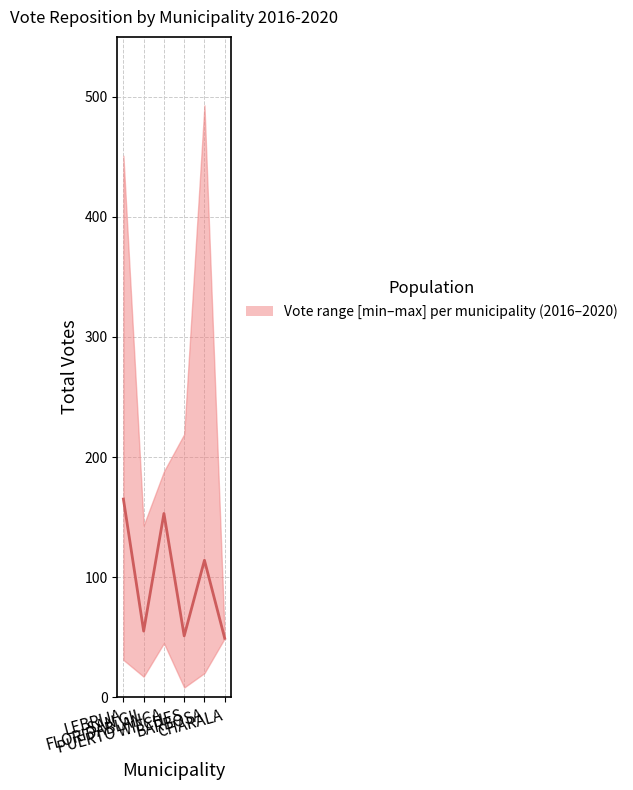

What is the label of the 4th point from the left?

PUERTO WILCHES